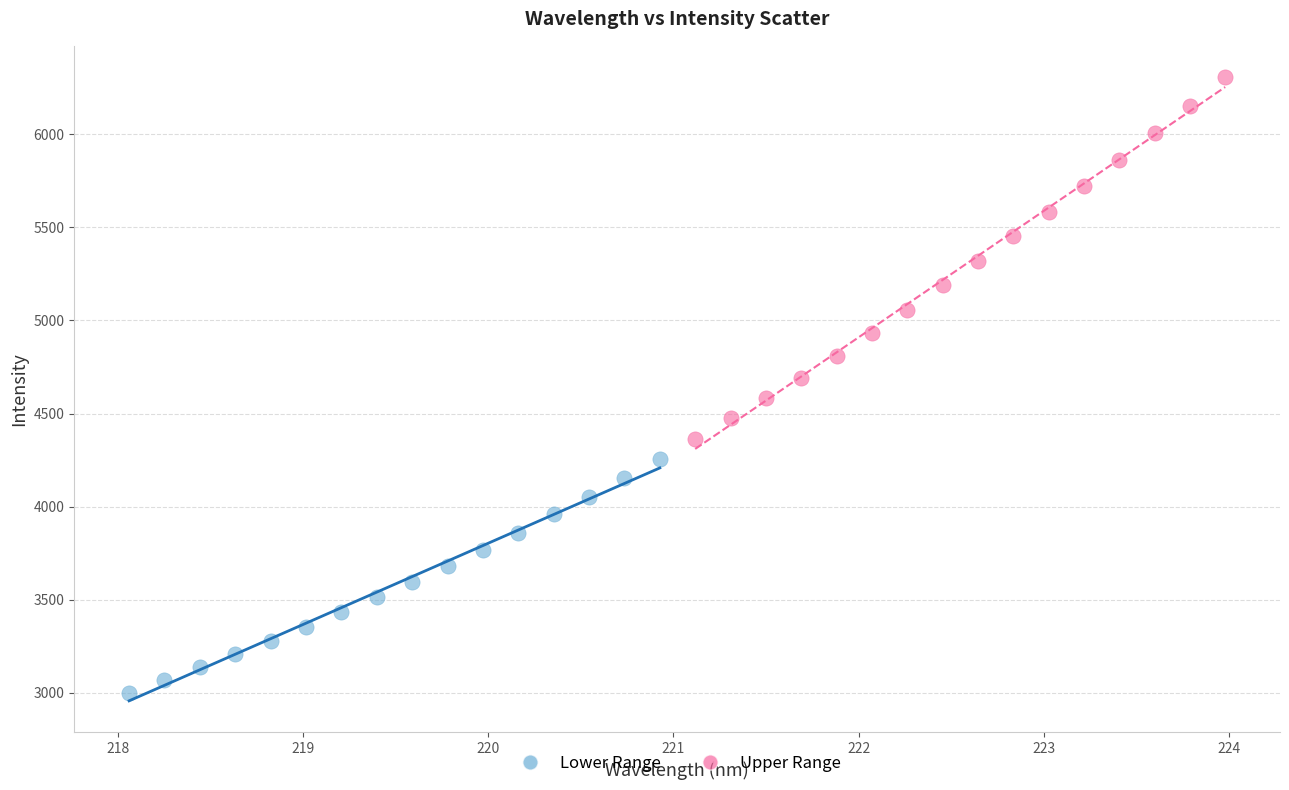

Which series contains the highest Y value?

Upper Range